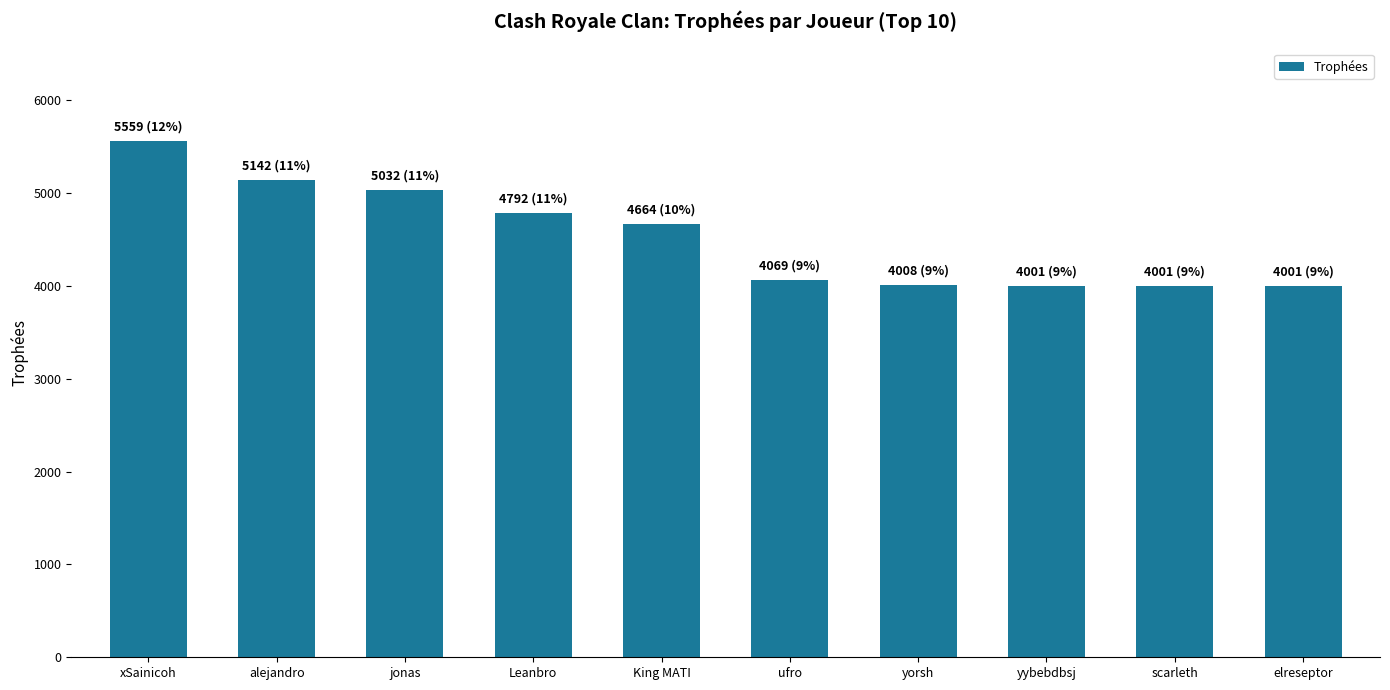

What is the smallest value displayed?

4001